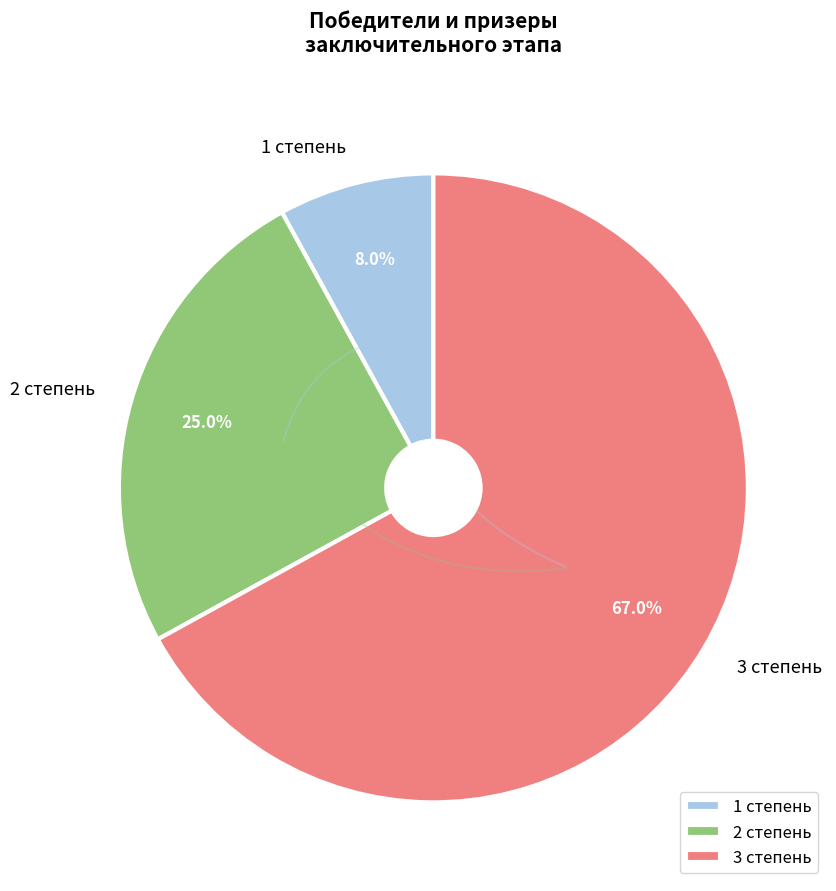

Do 3 степень and 2 степень together represent more than half of the pie?

Yes